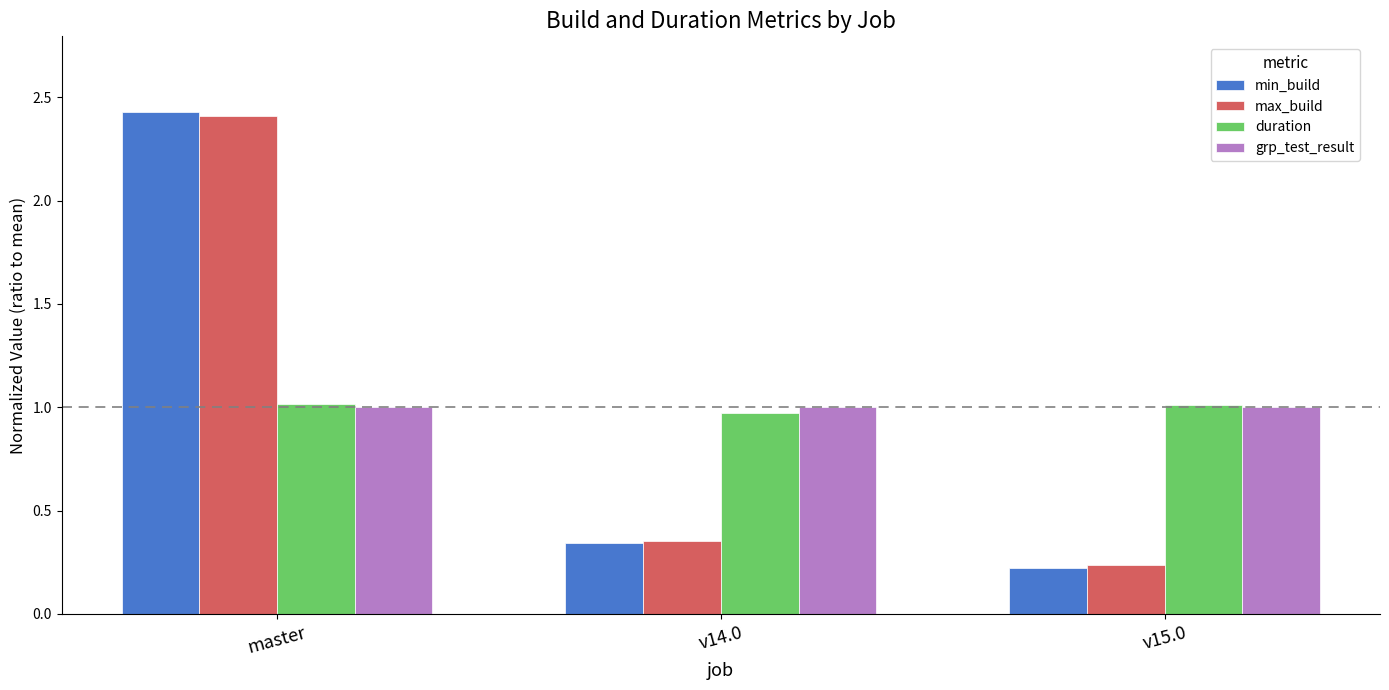

What is the value of the duration bar at the 2nd from the left?

1.0